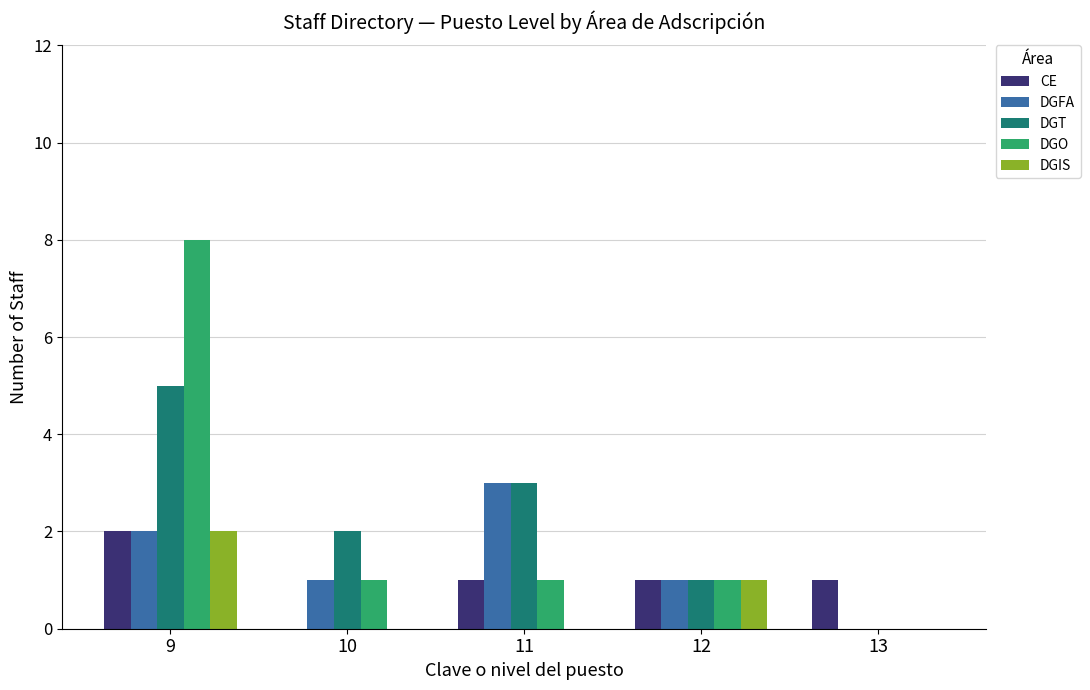

Count the number of data series in this chart.

5